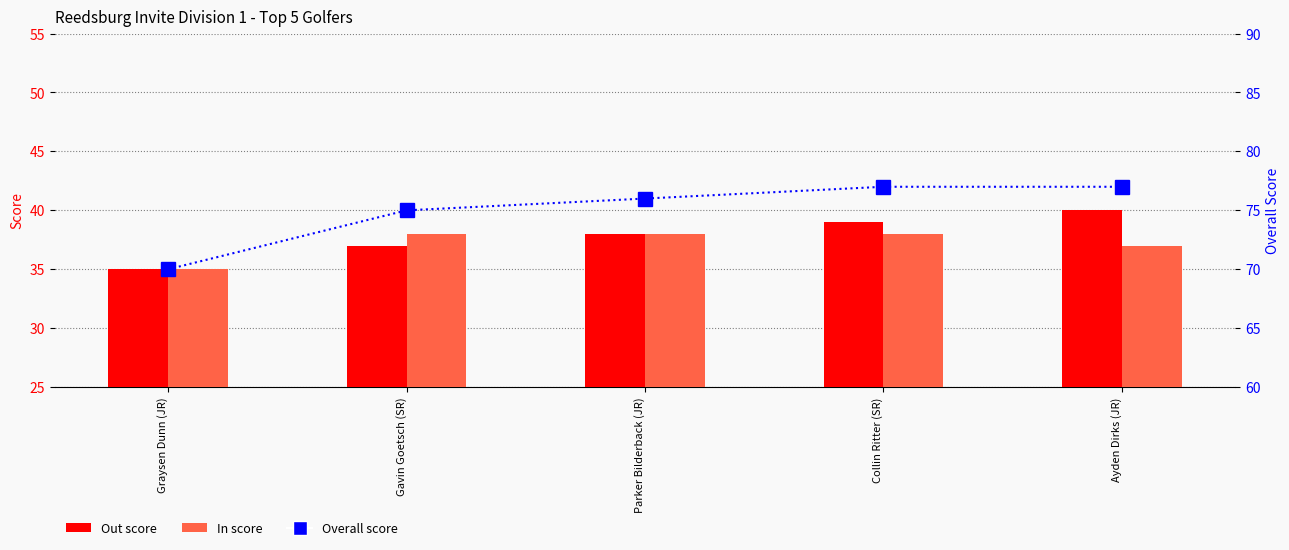

What is the spread (max minus min) of values at Graysen Dunn (JR)?

35